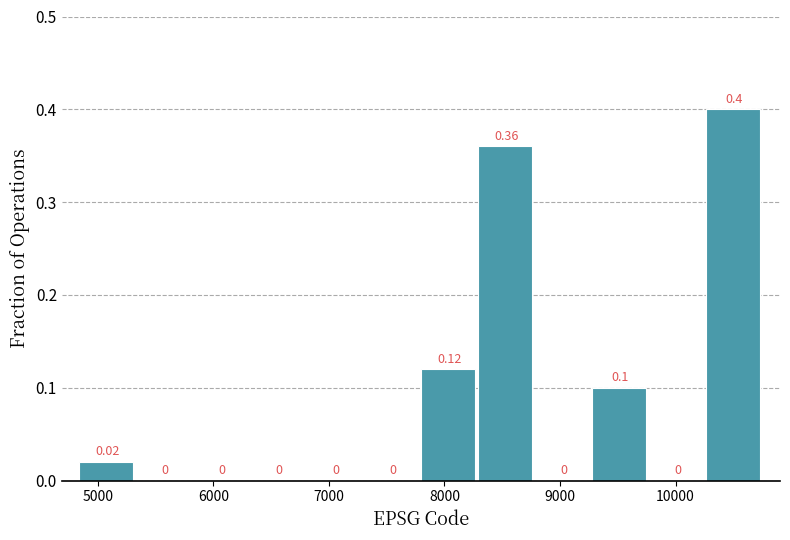

What is the height of the bar covering 9300 to 9800 on the x-axis? The bar edges are not printed on the chart, so give them approximately, as read against the axis.

0.10